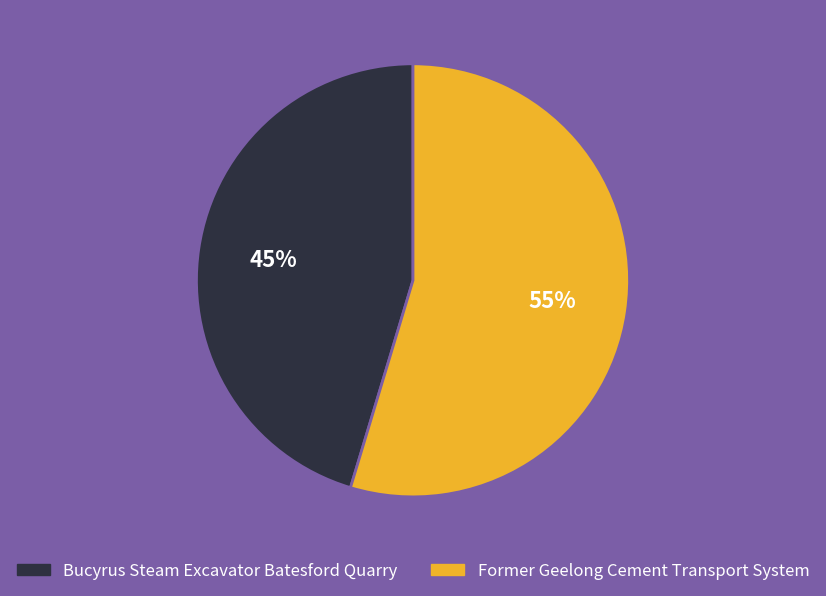

What percentage is the Former Geelong Cement Transport System slice, to the nearest percent?

55%